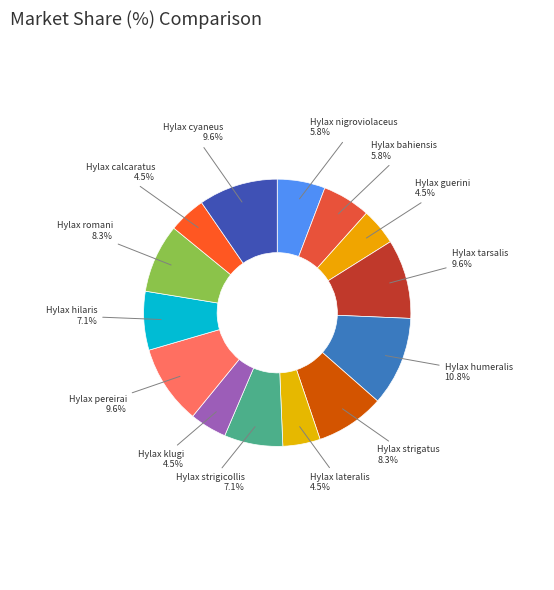

Approximately how many times larger is the value at Hylax bahiensis compared to Hylax guerini?

1.3